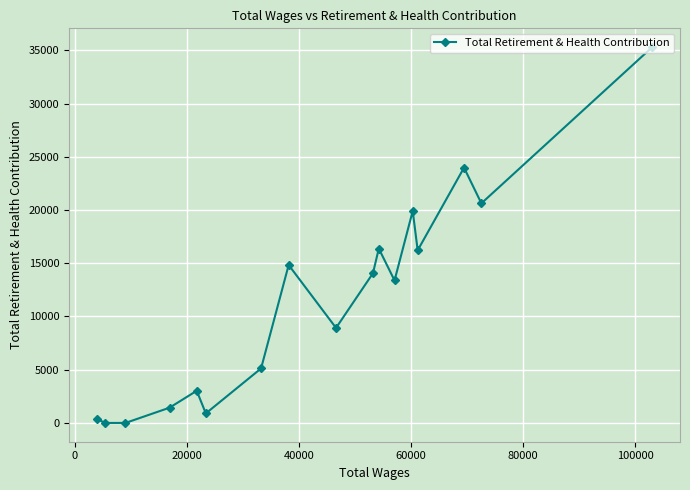

What is the value of the 8th point from the left?

14833